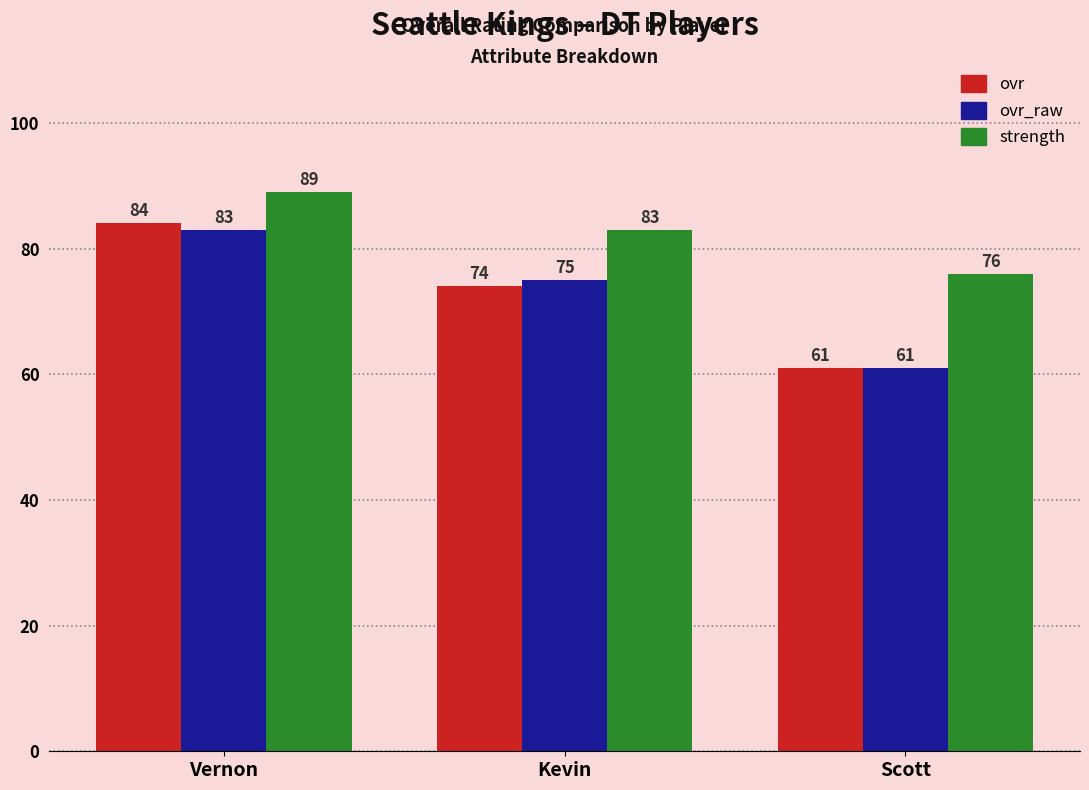

Between Vernon and Kevin, which series saw the biggest shift?

ovr